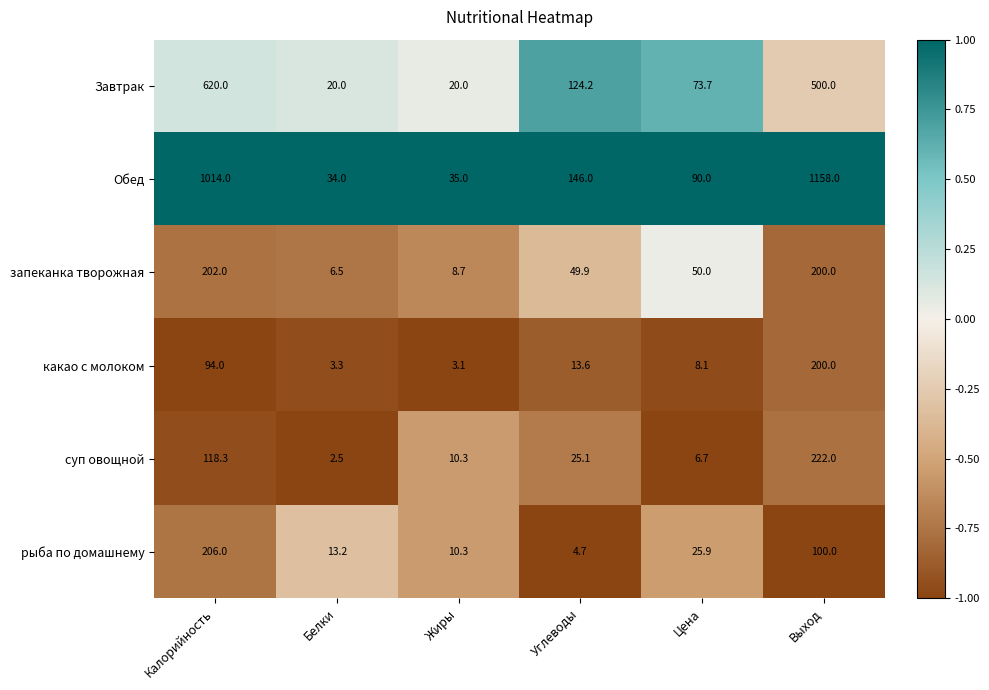

What is the difference between the maximum and second lowest values in the Завтрак series?

600.0